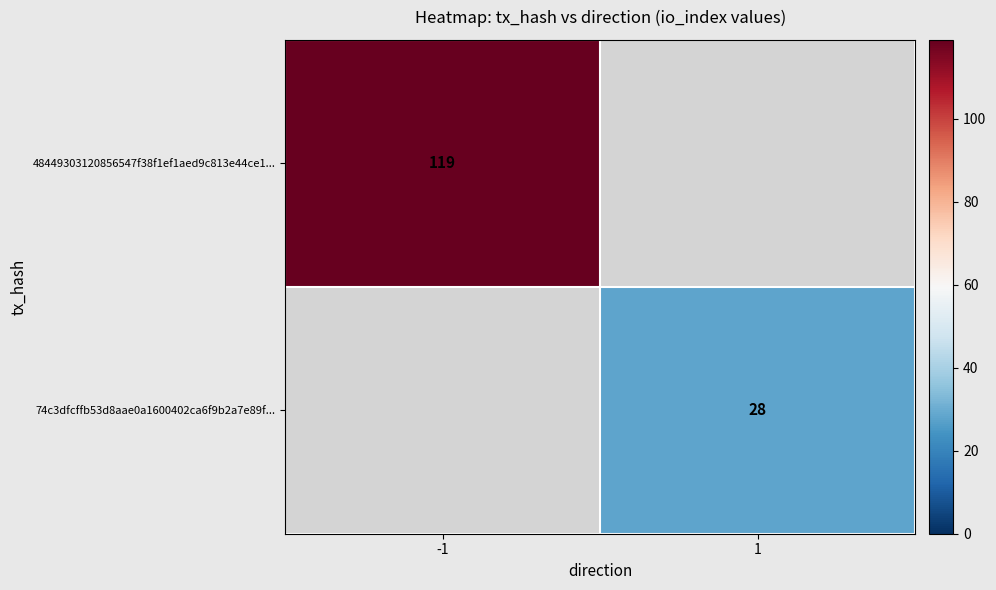

The 74c3dfcffb53d8aae0a1600402ca6f9b2a7e89f... series shows 28 at 1. True or false?

True